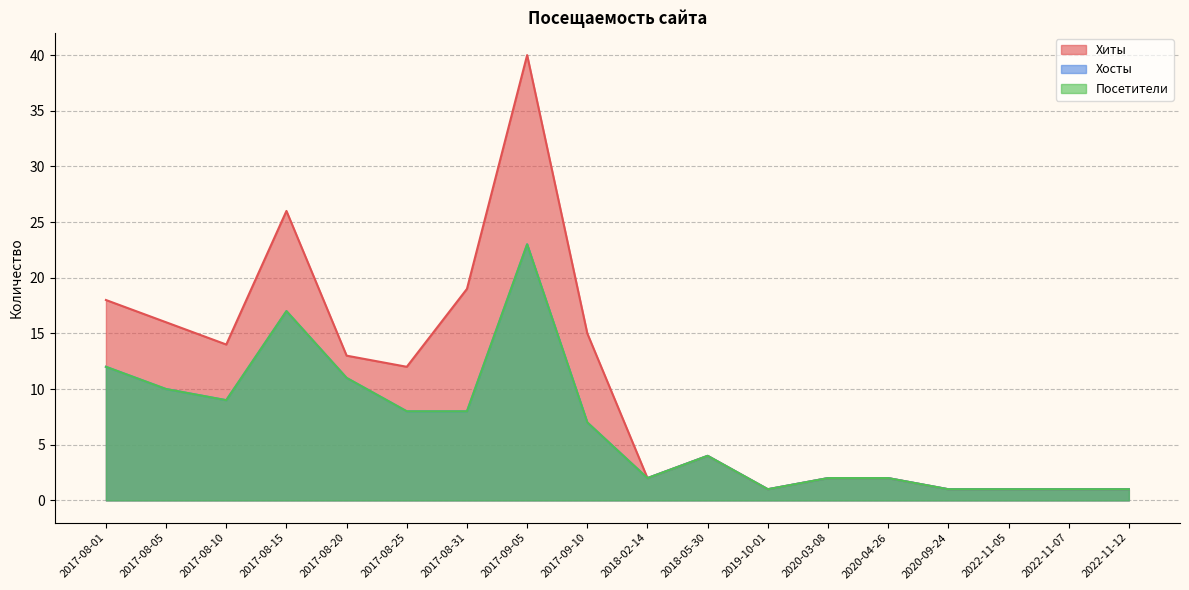

What is the sum of the Хосты values at 2018-02-14 and 2017-08-10?

11